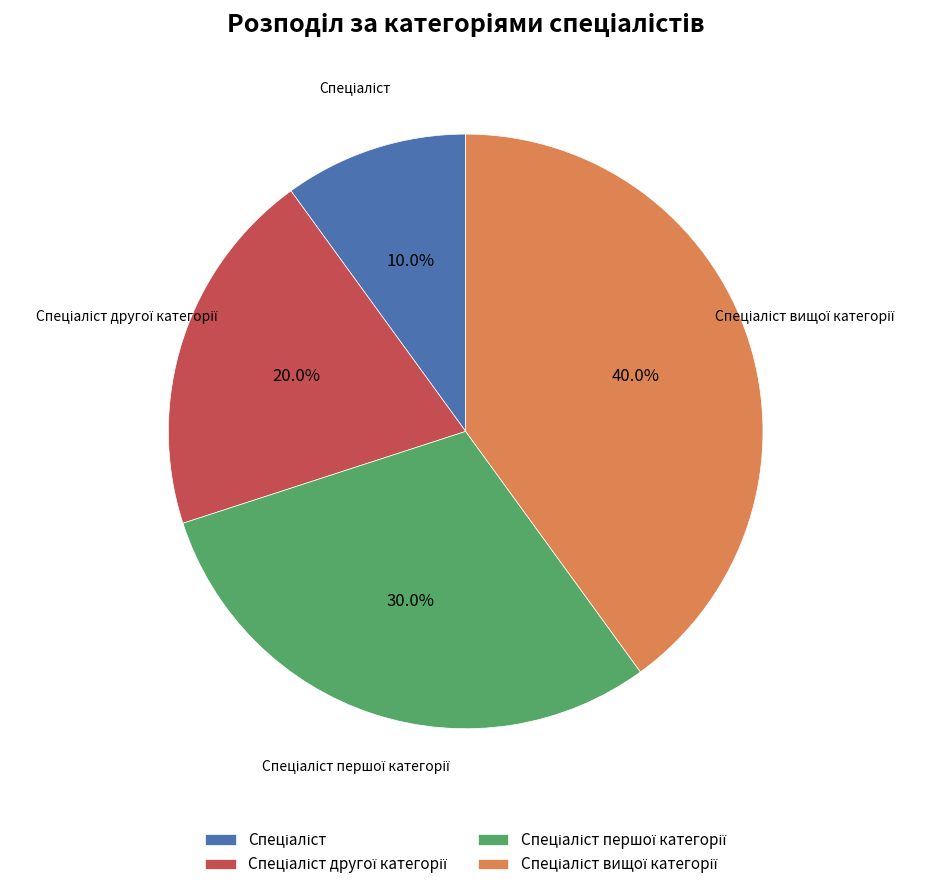

Is there any slice that represents more than half of the pie?

No